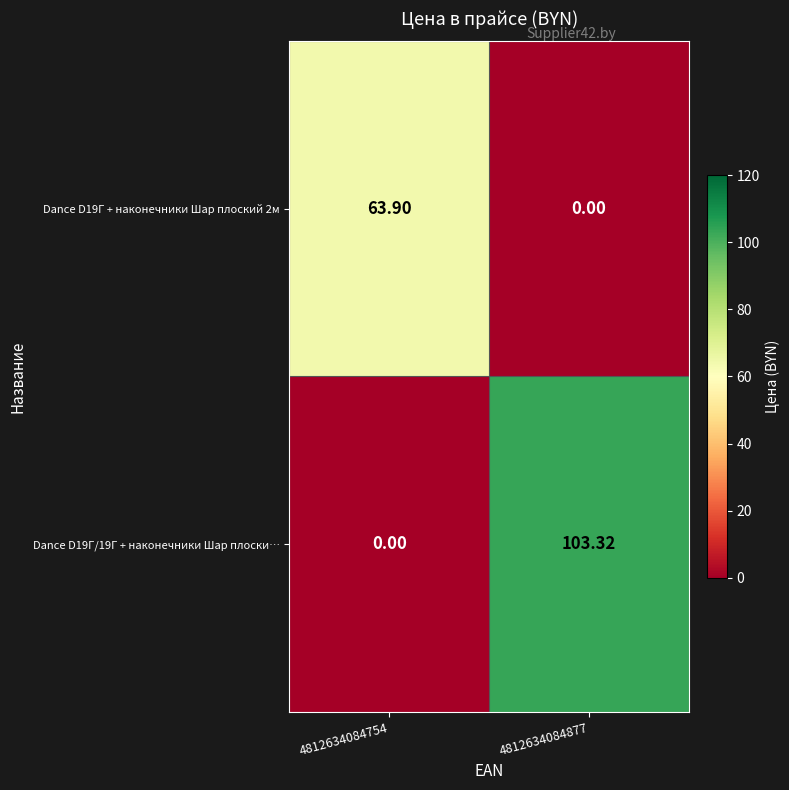

What is the spread (max minus min) of values at 4812634084754?

63.9